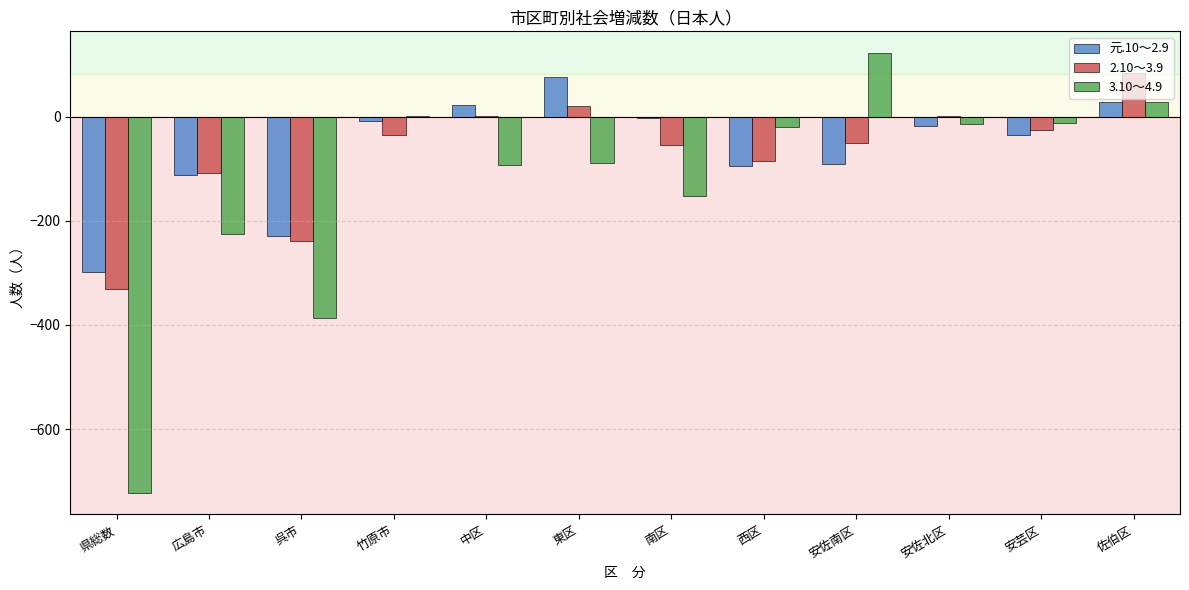

At which category is the sum across all series the highest?

佐伯区